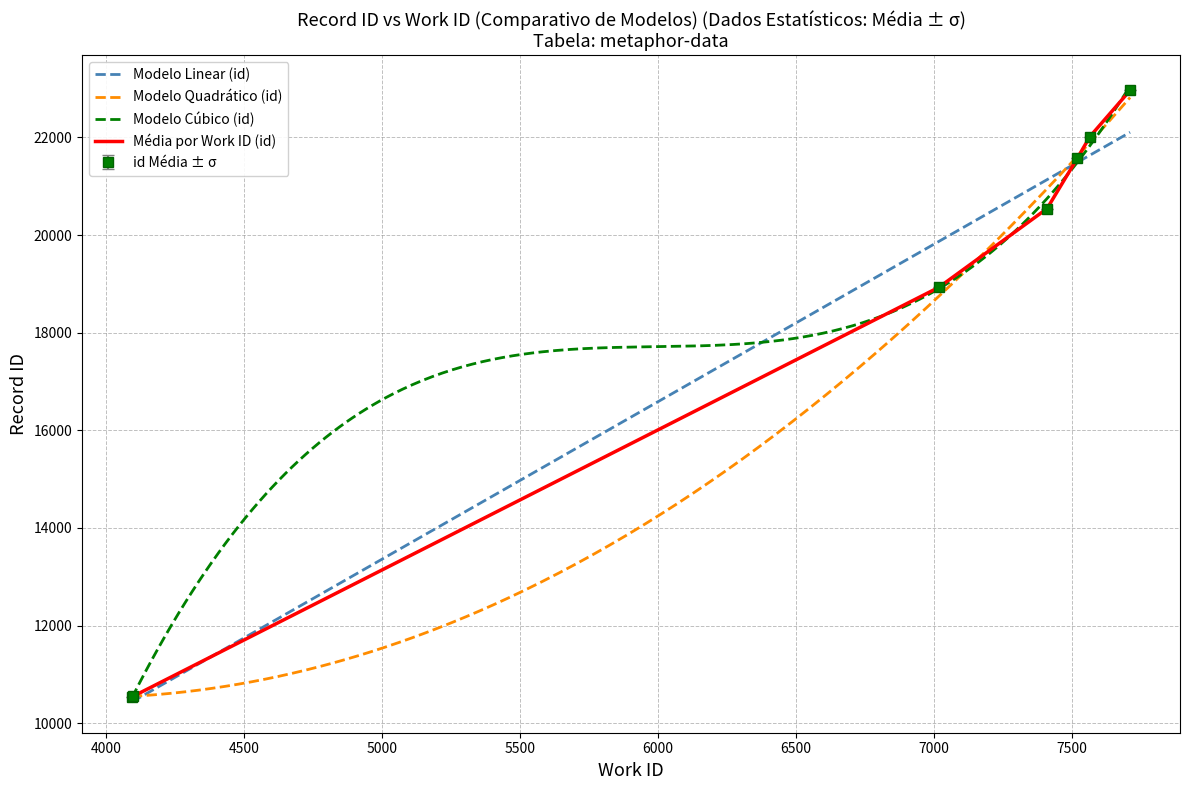

List the labels in order of value, smallest first.

4094, 4099, 7018, 7410, 7520, 7520, 7520, 7520, 7565, 7711